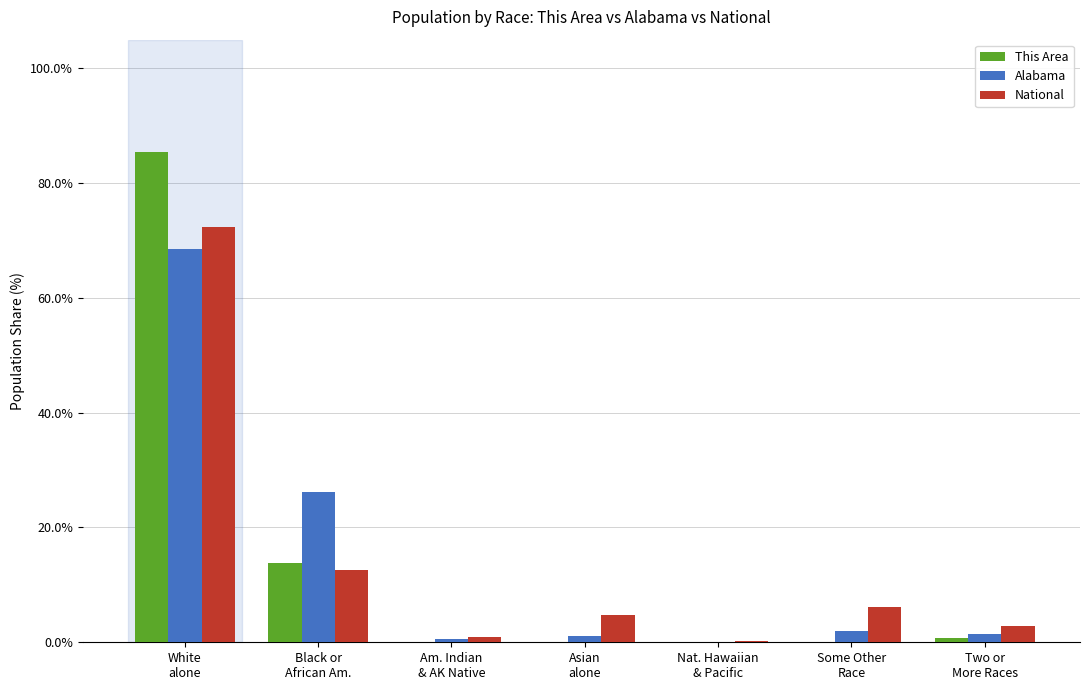

What is the sum of all Alabama values?

100.0